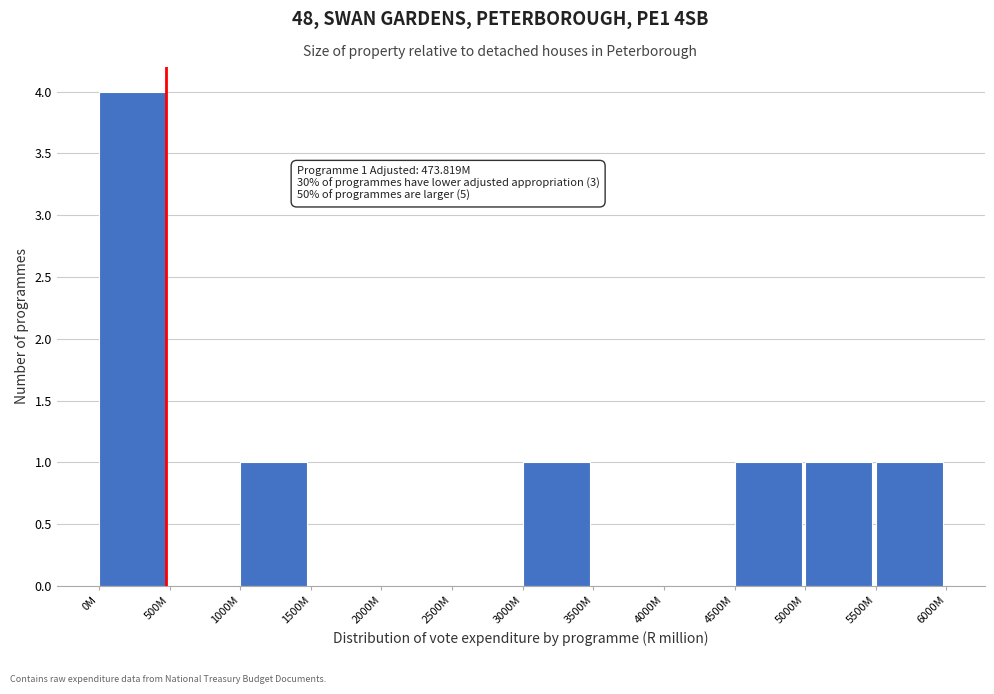

Reading right to left, list all the values displayed in this chart.

5500M=1	5000M=1	4500M=1	4000M=0	3500M=0	3000M=1	2500M=0	2000M=0	1500M=0	1000M=1	500M=0	0M=4